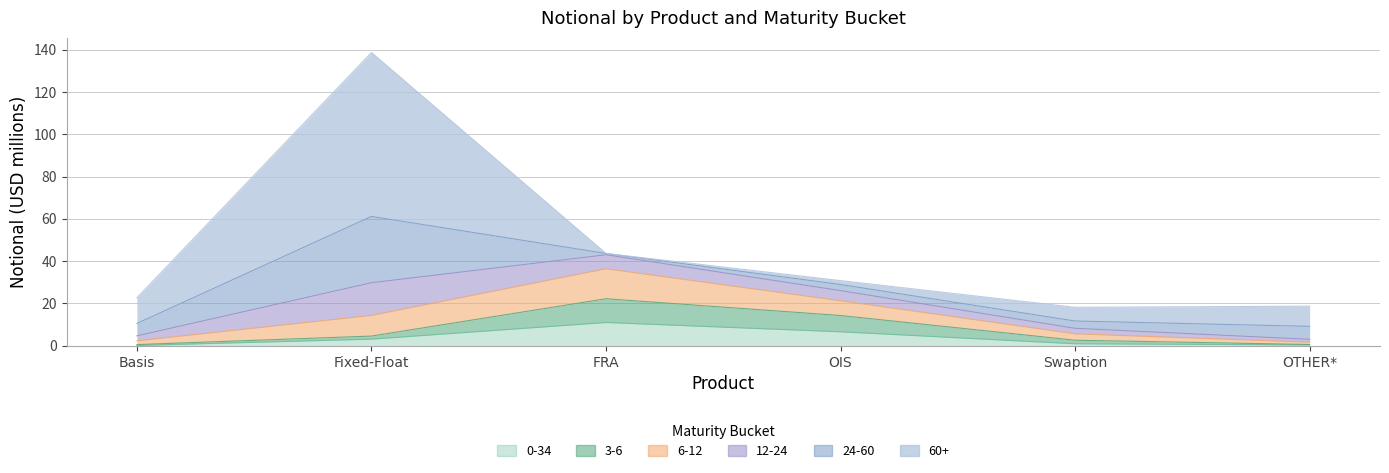

What is the difference between the maximum and minimum values in the 0-34 series?

10.9